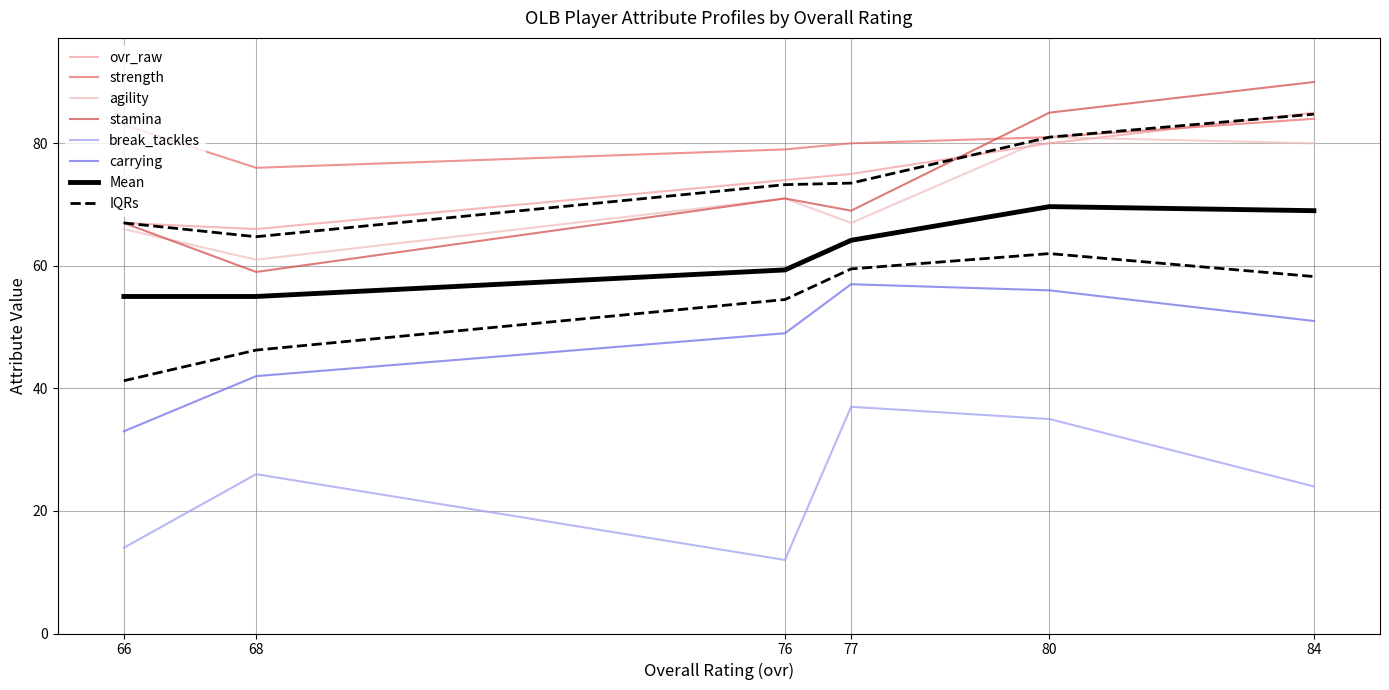

In agility, how many points are lower than both neighbors (excluding endpoints)?

2